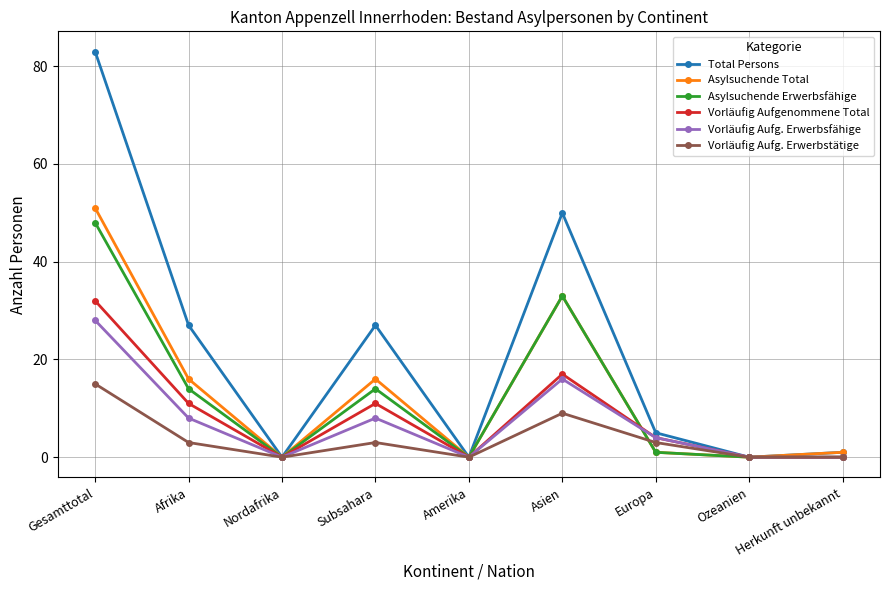

Which series has the widest spread of values?

Total Persons